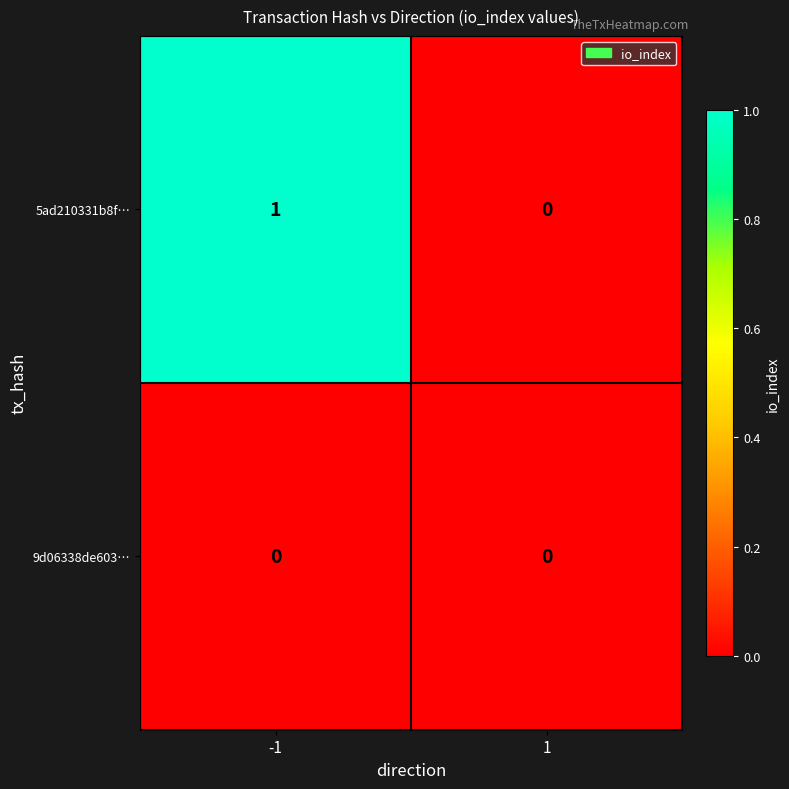

Rank the categories by 5ad210331b8f… value from lowest to highest.

1, -1